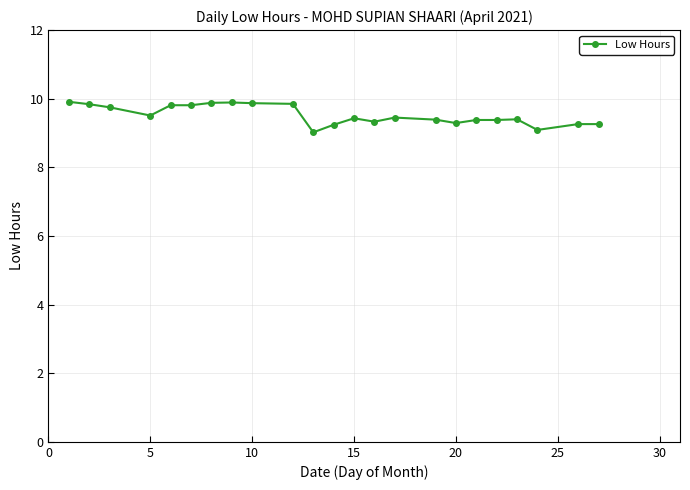

What is the minimum value shown in the chart?

9.0